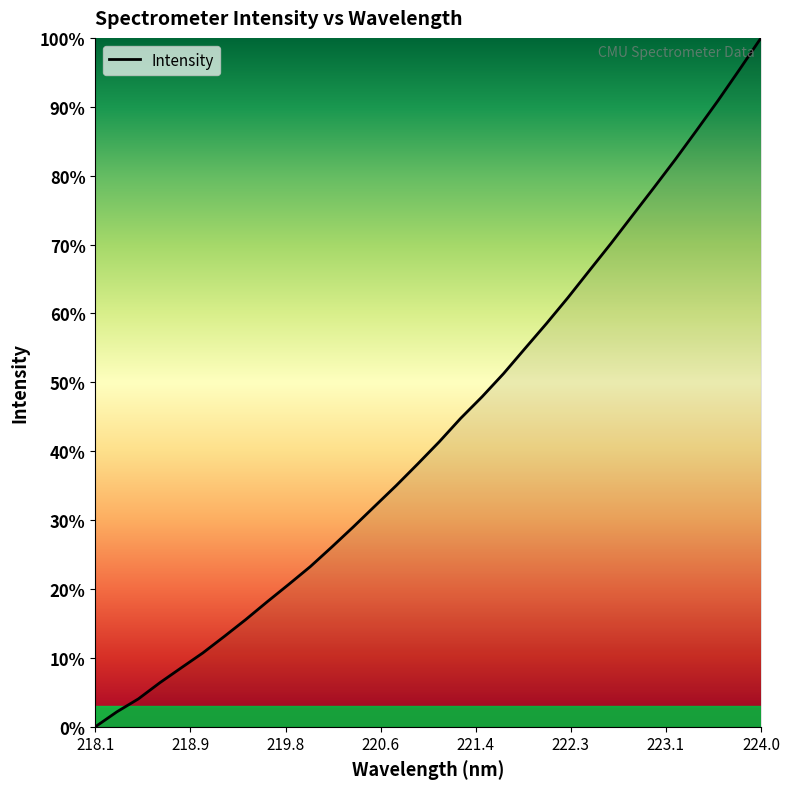

What is the maximum value shown in the chart?

100.0